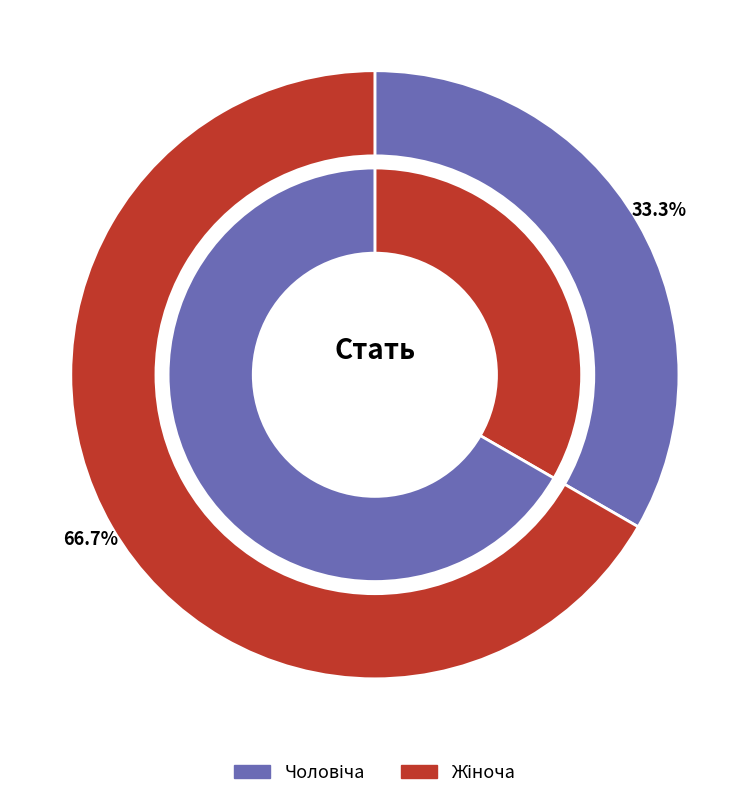

How many segments does this pie chart have?

2